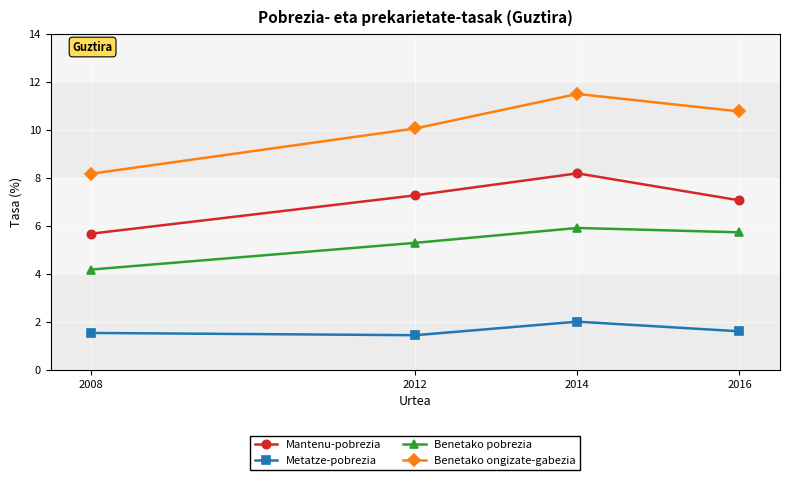

What is the difference between the highest and lowest values at 2012?

8.6